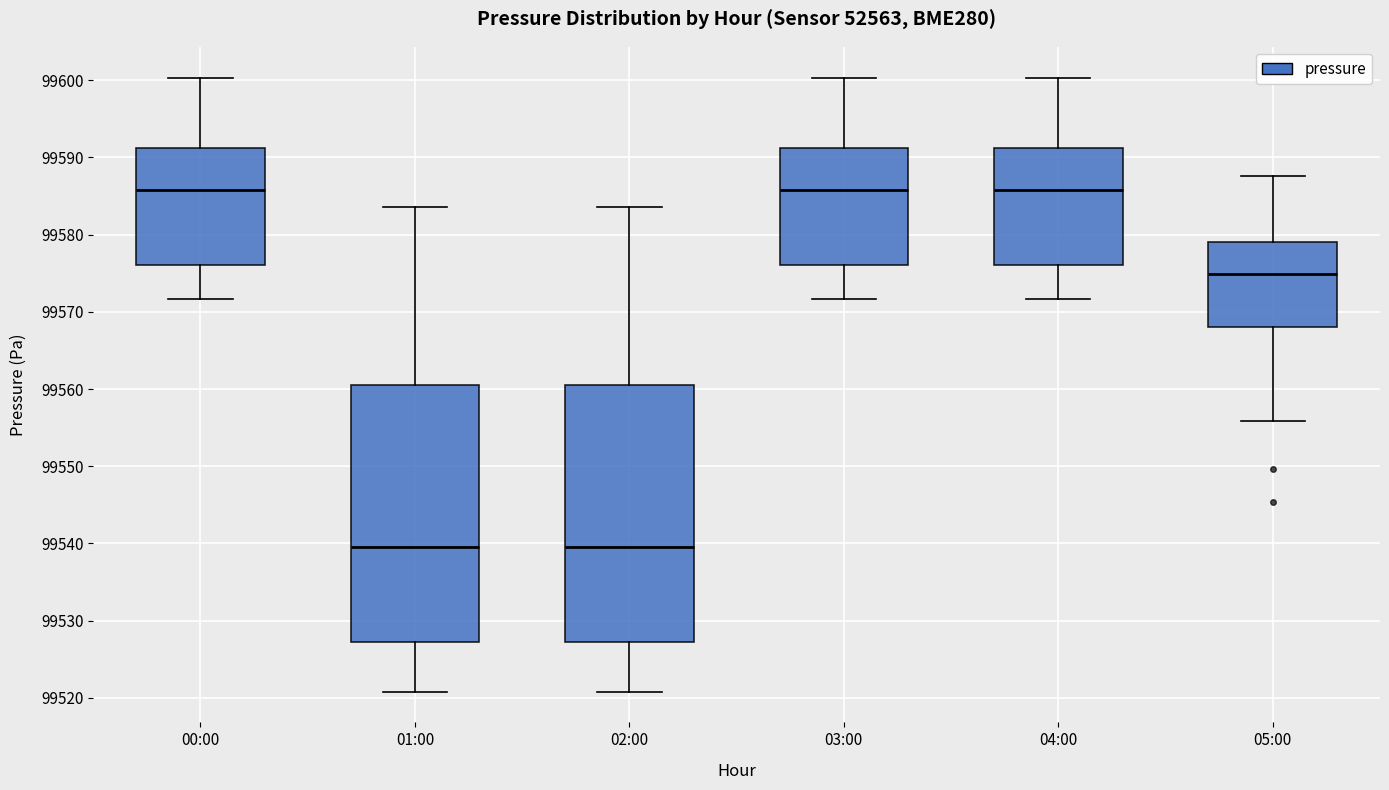

Reading left to right, transcribe this box plot: for each box, give where its median line is, the range the box spans, and where its two whiskers end, as read against the y-axis. The values are not printed on the chart, so give them approximately, as read against the axis.

00:00: median 99586, box 99576 to 99591, whiskers 99572 to 99600
01:00: median 99540, box 99527 to 99560, whiskers 99521 to 99584
02:00: median 99540, box 99527 to 99560, whiskers 99521 to 99584
03:00: median 99586, box 99576 to 99591, whiskers 99572 to 99600
04:00: median 99586, box 99576 to 99591, whiskers 99572 to 99600
05:00: median 99575, box 99568 to 99579, whiskers 99556 to 99588